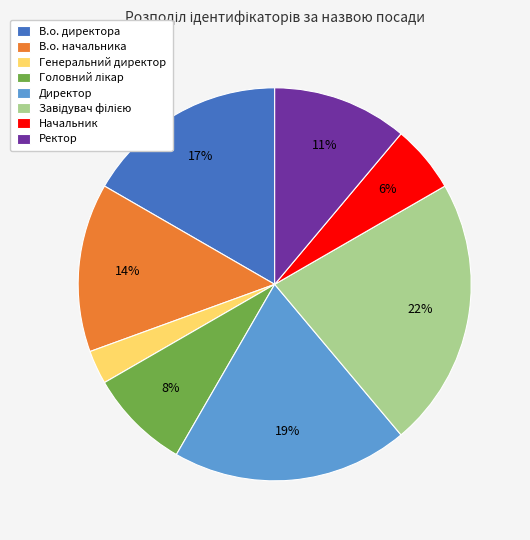

The Начальник slice represents 6% of the pie. True or false?

True